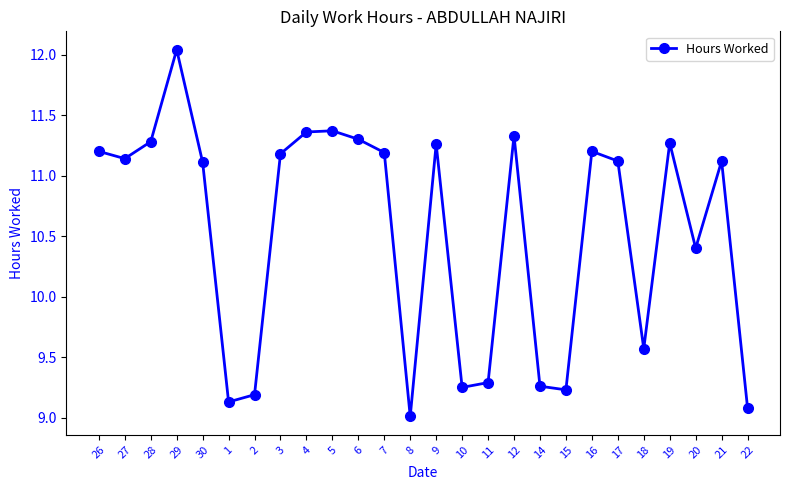

True or false: the data shows 4.3 at 26.

False